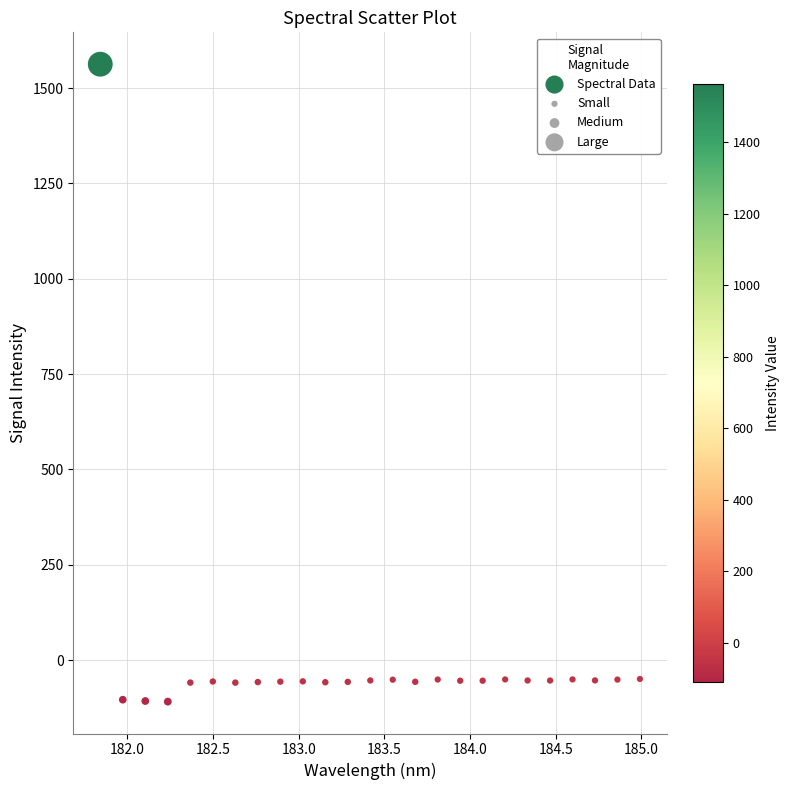

What is the range of Y values (max minus min)?

1671.4